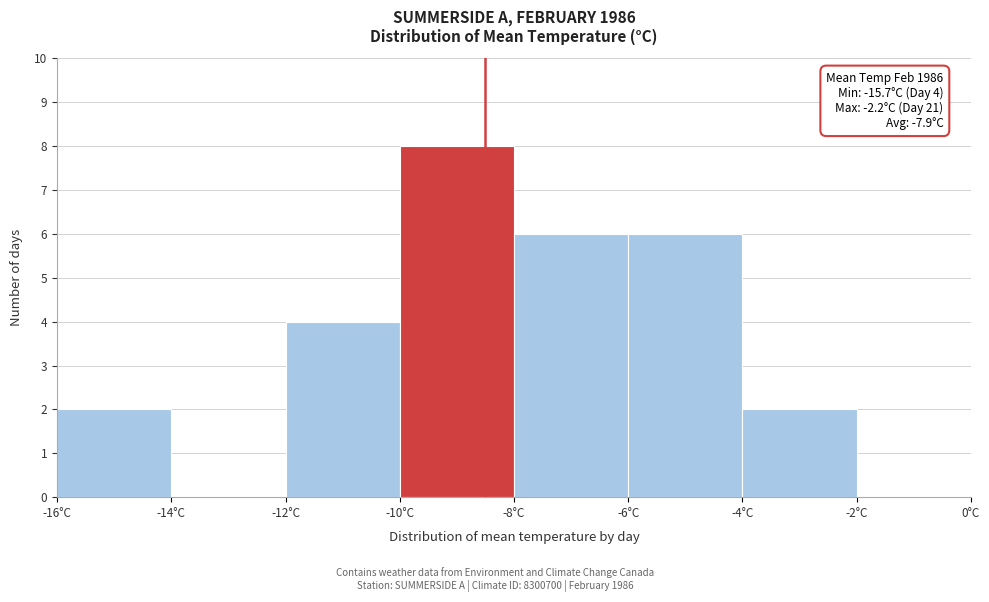

Over which range of the x-axis is the bar tallest?

-10 to -8